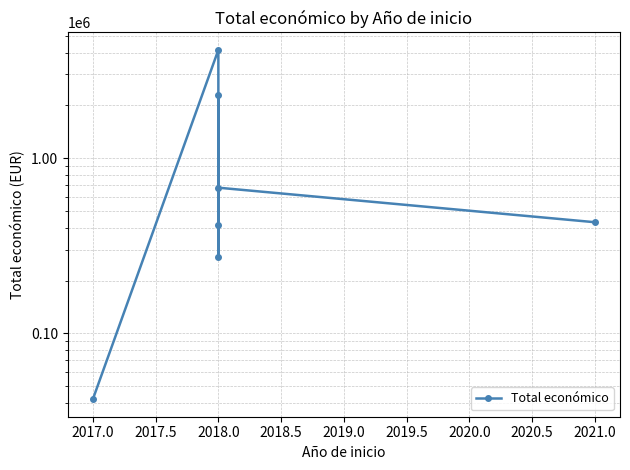

What is the difference between the second highest and second lowest values?

2024515